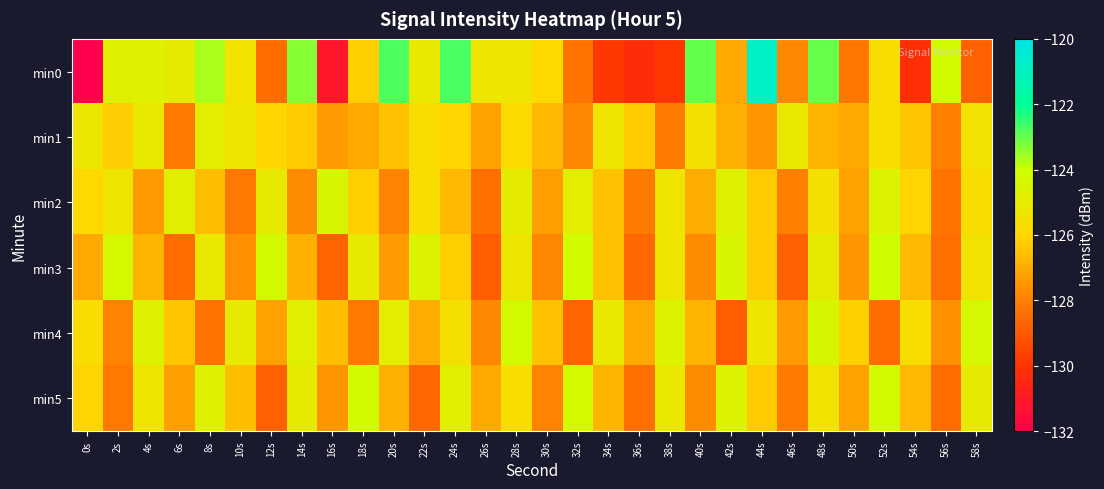

Rank the series by their maximum value, from lowest to highest.

min1, min2, min4, min5, min3, min0